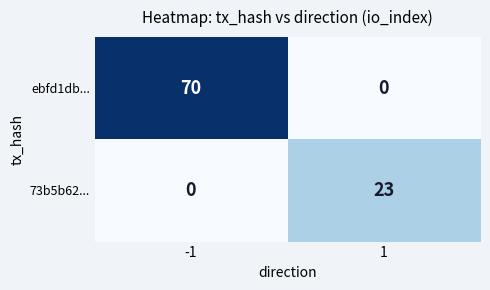

At -1, list the series in order from largest to smallest.

ebfd1db..., 73b5b62...